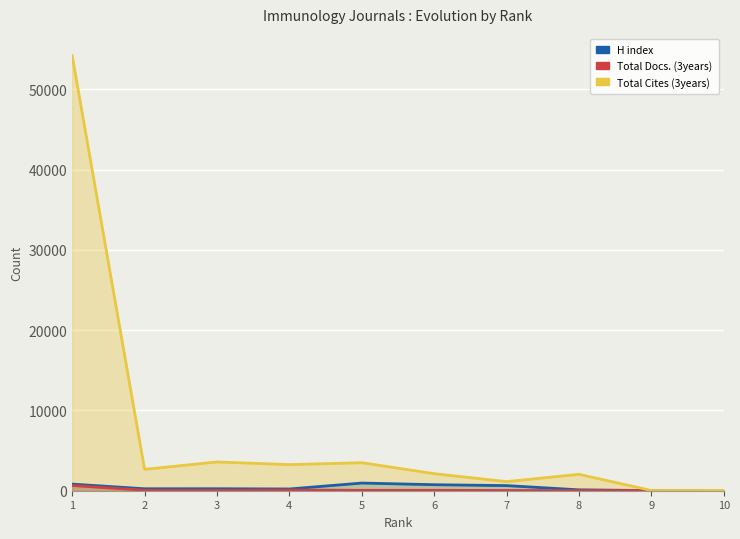

Where do Total Docs. (3years) and H index first cross each other?

8 and 9